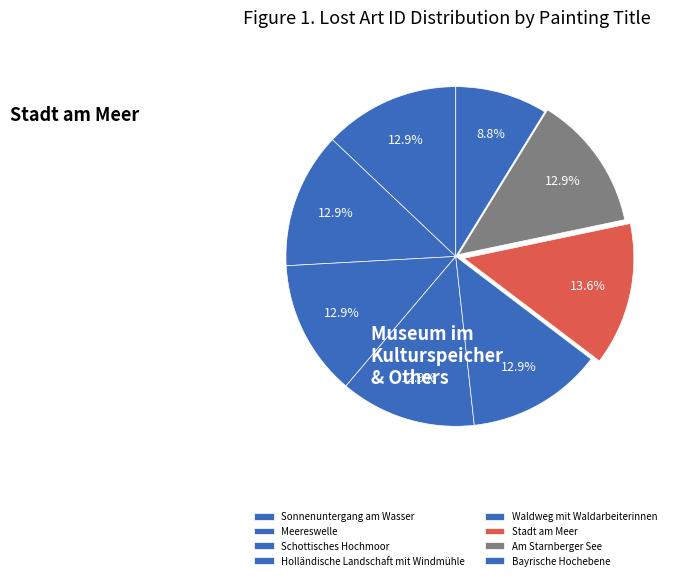

What percentage is the Bayrische Hochebene slice, to the nearest percent?

9%